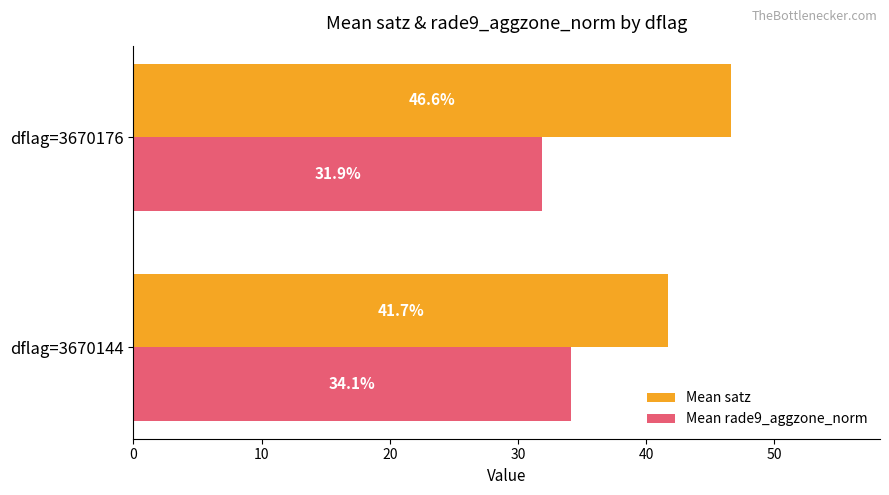

Which series has the largest total across all categories?

Mean satz